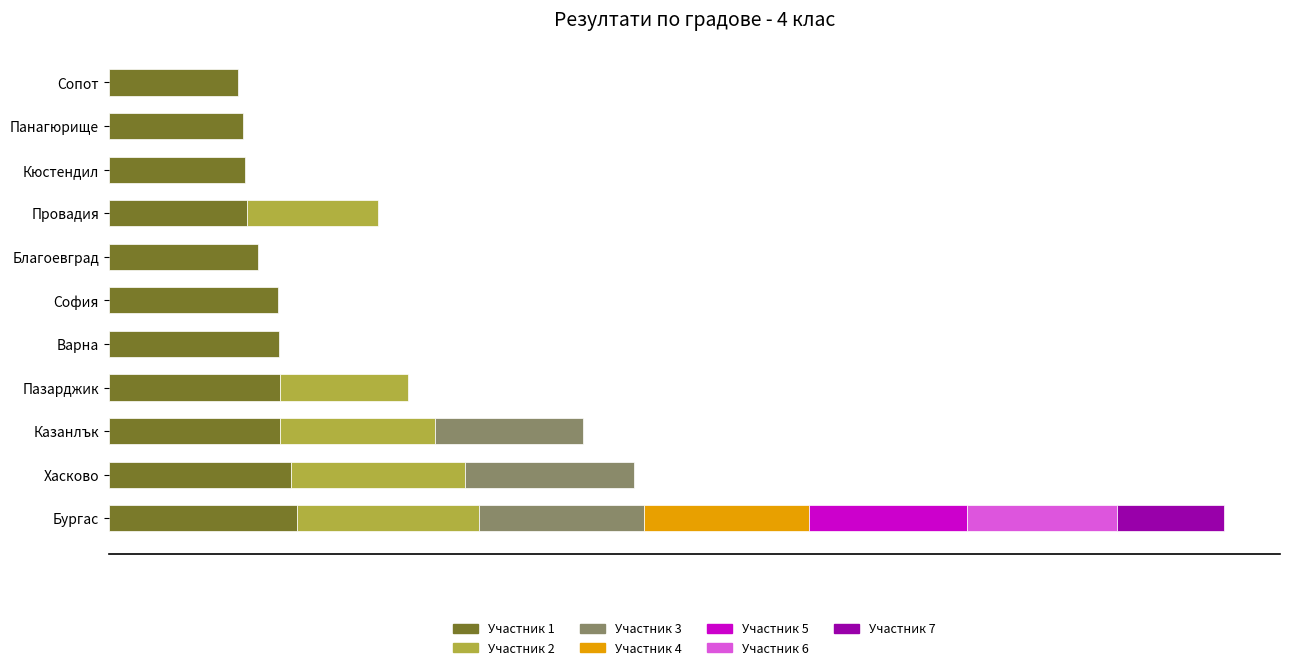

What is the label of the 5th bar from the right?

Благоевград